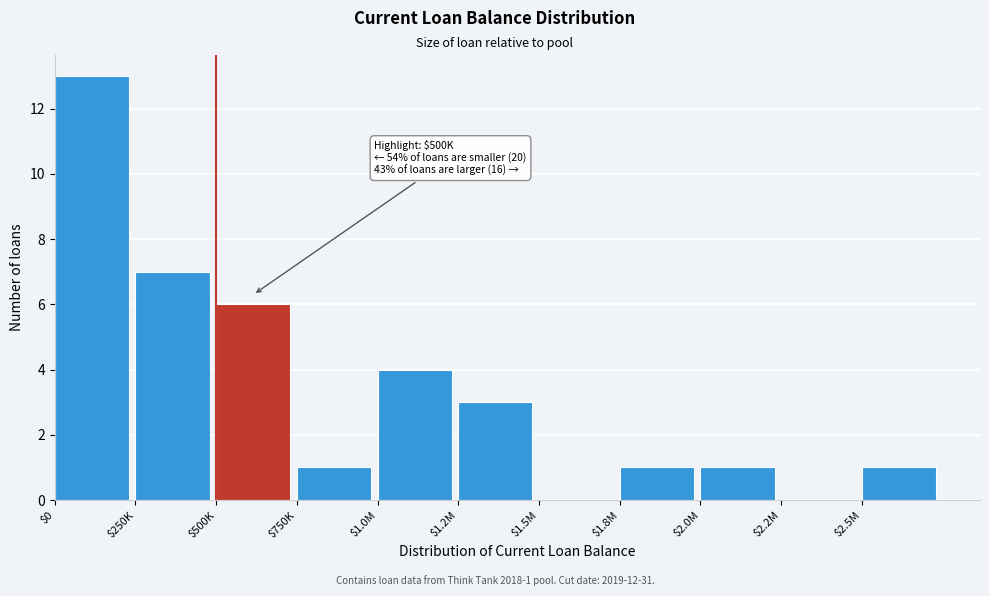

The chart shows a value of 9 at $500K. True or false?

False